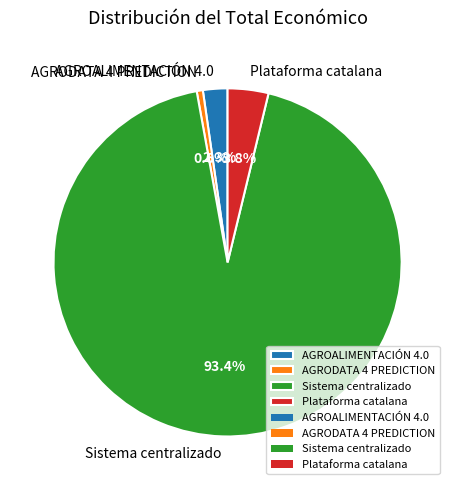

What percentage do AGROALIMENTACIÓN 4.0 and Sistema centralizado together represent?

95.6%